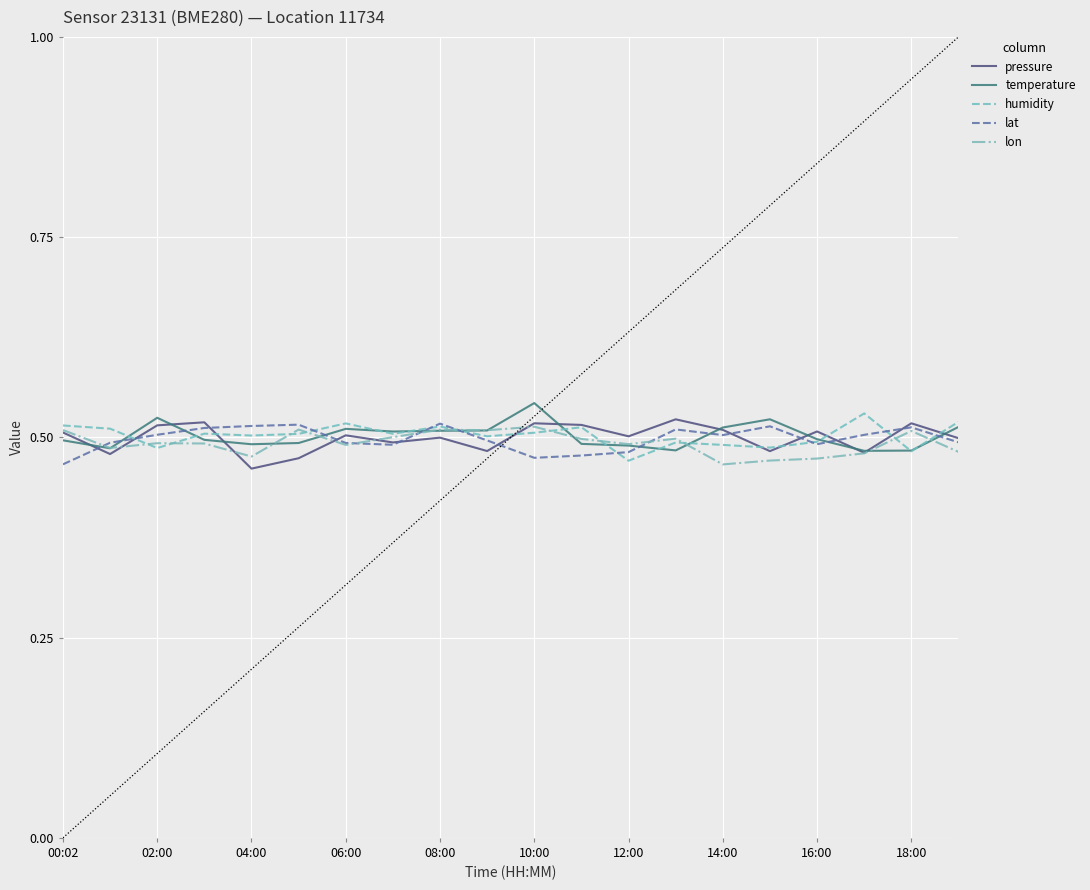

What is the highest value of the lat series?

0.5